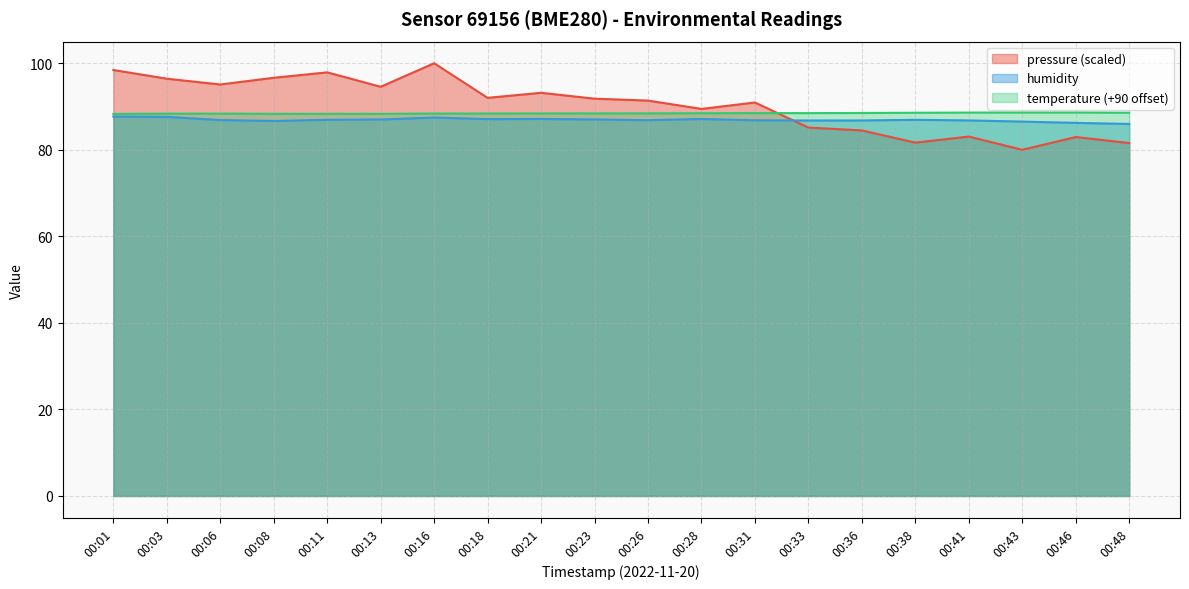

Which series ends up on top after the final intersection of temperature and pressure?

temperature